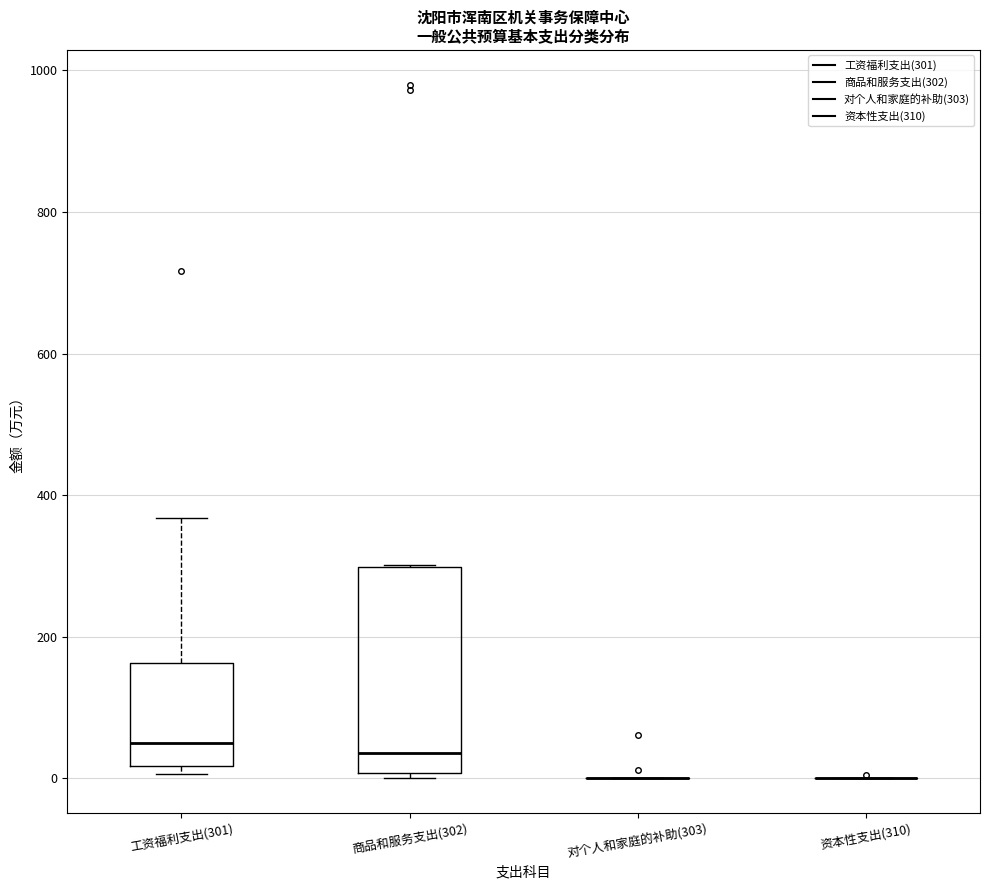

Which box is the tallest, from its lower edge to its upper edge?

商品和服务支出(302)